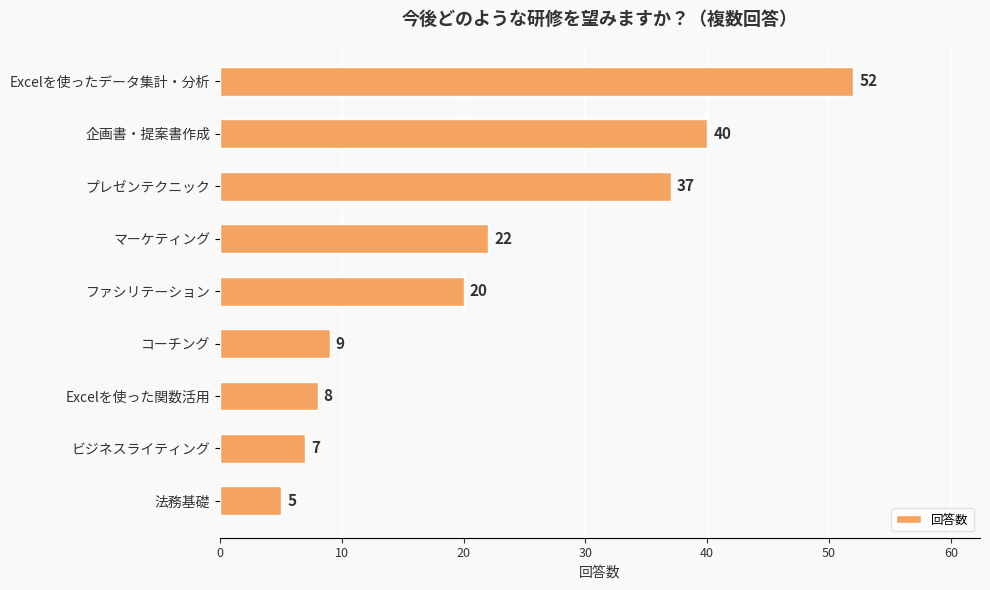

Are the bars horizontal?

Yes